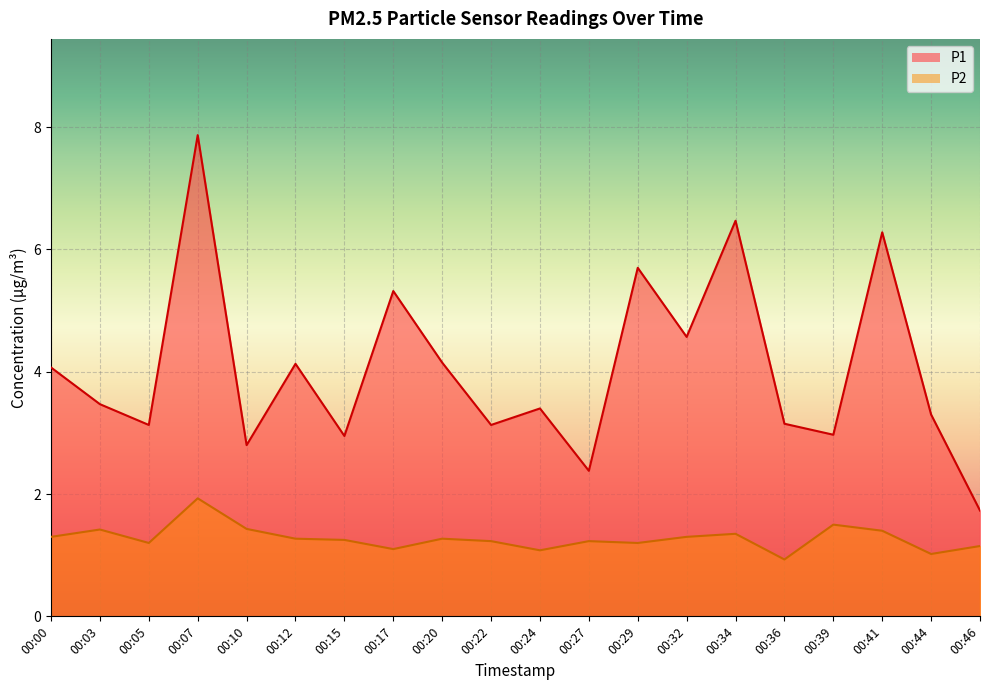

List the series in order of their overall mean, lowest first.

P2, P1